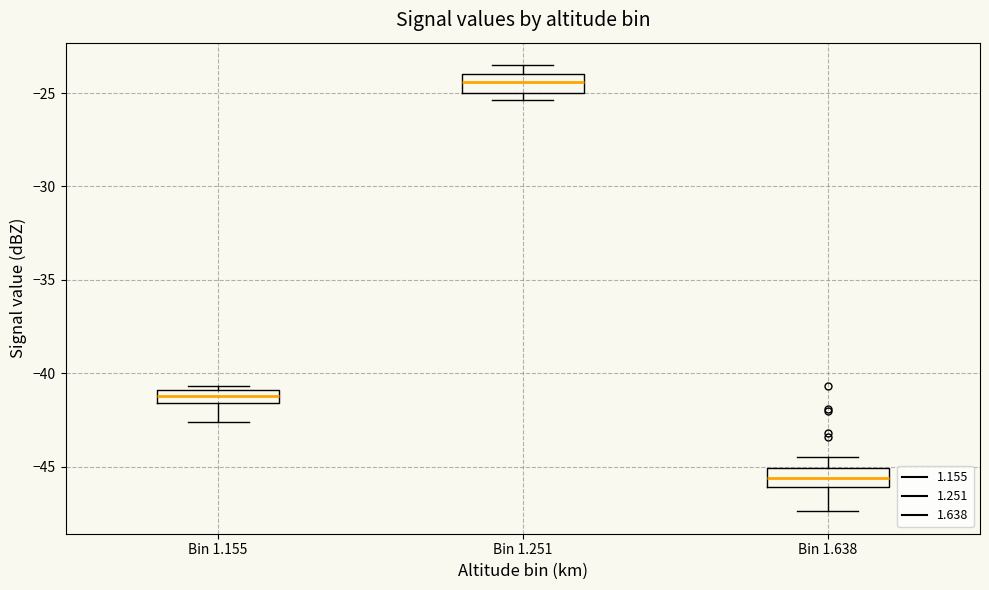

Which box's median line is the highest?

Bin 1.251